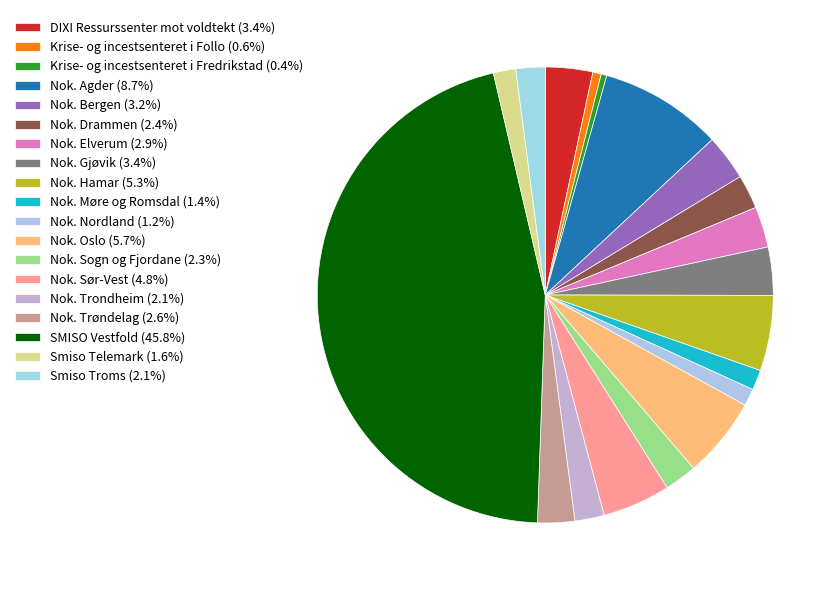

How many segments does this pie chart have?

19